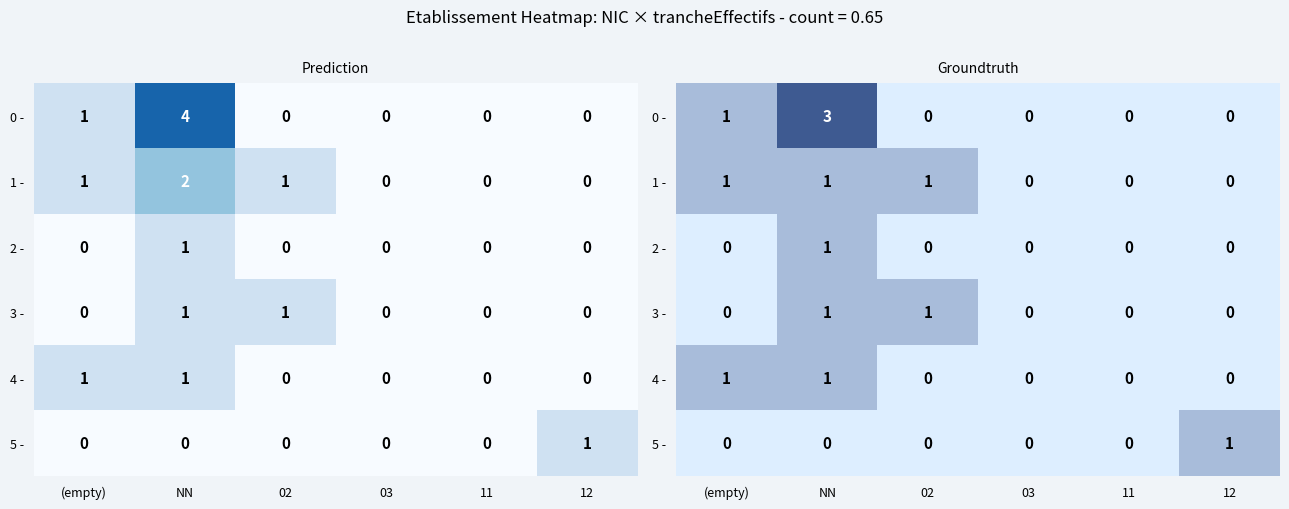

Which label corresponds to the smallest value in the chart?

02